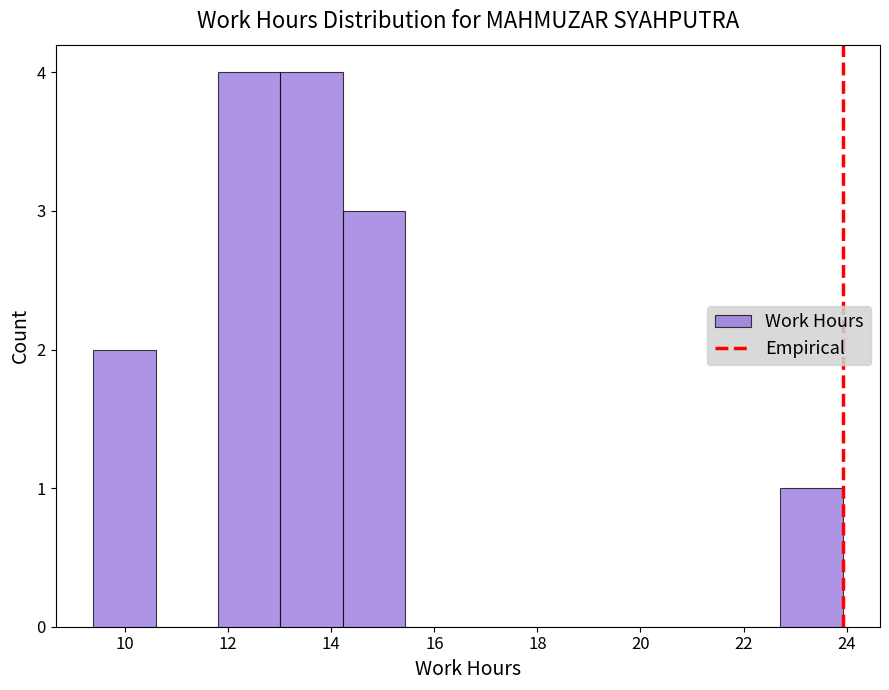

Reading left to right, transcribe this chart: for each bar, give the range it covers on the x-axis and its height. Neither the bar edges nor the heights are printed on the chart, so give them approximately, as read against the axes.

9.4 to 10.6: 2
10.6 to 11.8: 0
11.8 to 13.0: 4
13.0 to 14.2: 4
14.2 to 15.4: 3
15.4 to 16.6: 0
16.6 to 17.8: 0
17.8 to 19.0: 0
19.0 to 20.2: 0
20.2 to 21.4: 0
21.4 to 22.8: 0
22.8 to 24.0: 1